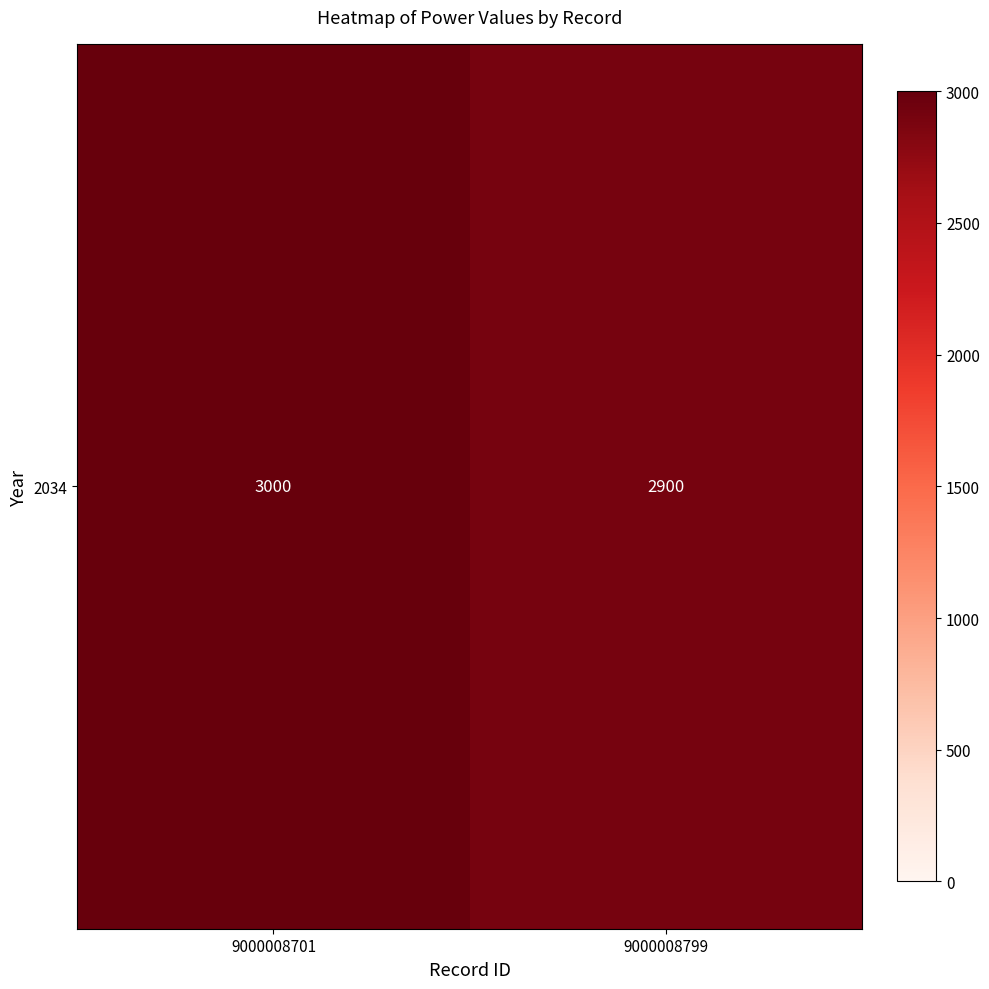

What is the ratio of the value at 9000008799 to the value at 9000008701?

1.0